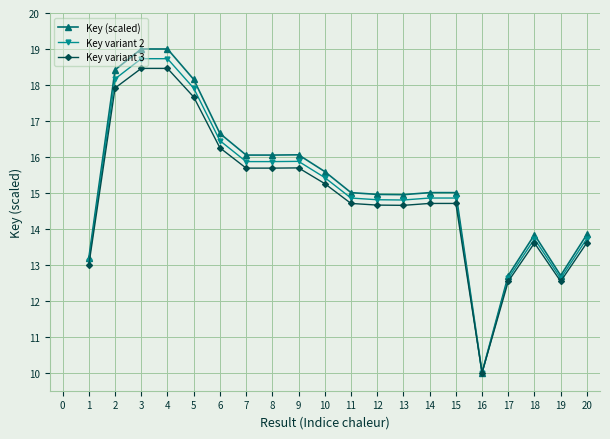

Which category has the lowest value in the Key variant 2 series?

16